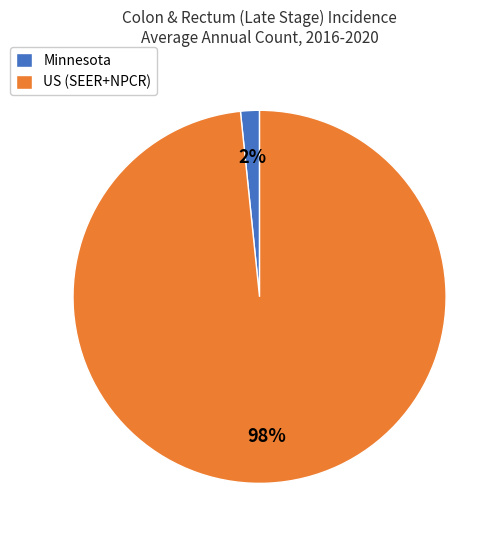

To the nearest percent, what is the average slice percentage?

50%